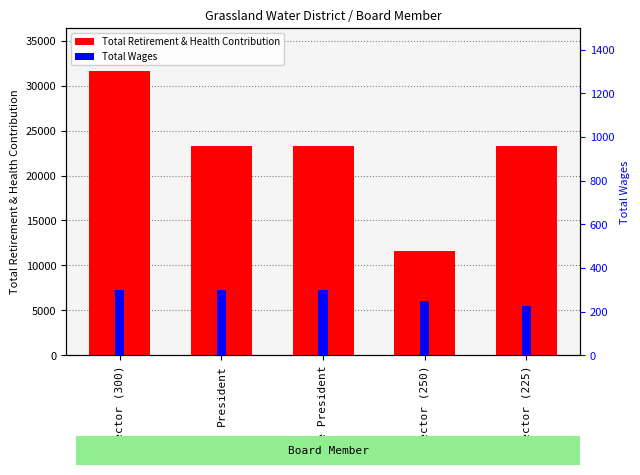

Rank the series by their average value, from lowest to highest.

Total Wages, Total Retirement & Health Contribution